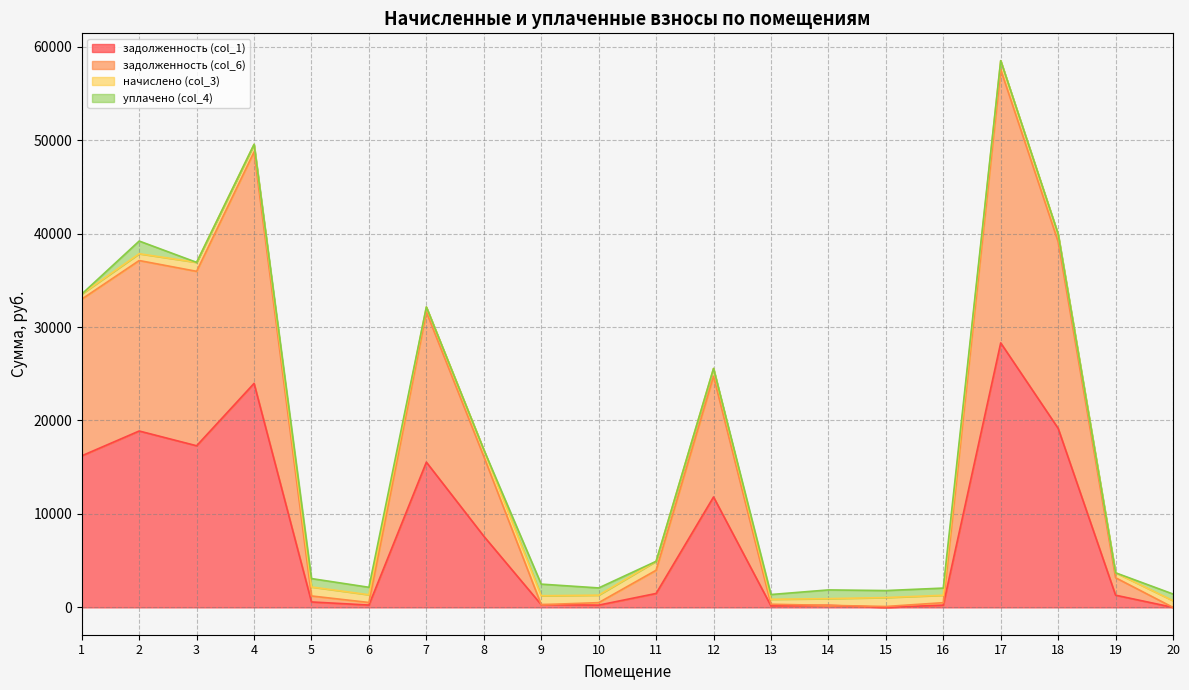

True or false: задолженность (col_1) and задолженность (col_6) intersect in this chart.

False